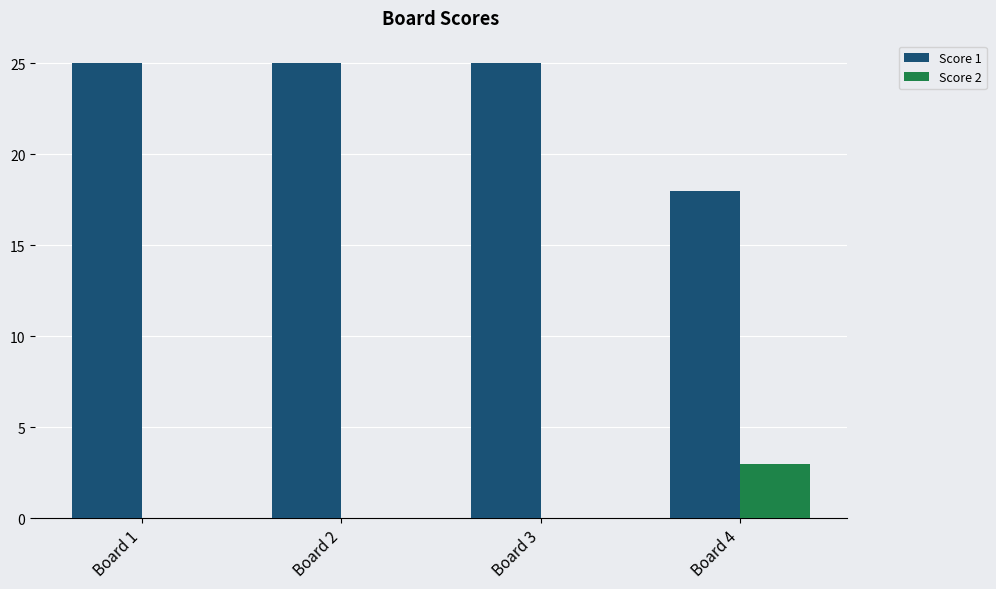

Reading right to left, list all the values displayed in this chart.

Score 1: 18	25	25	25
Score 2: 3	0	0	0